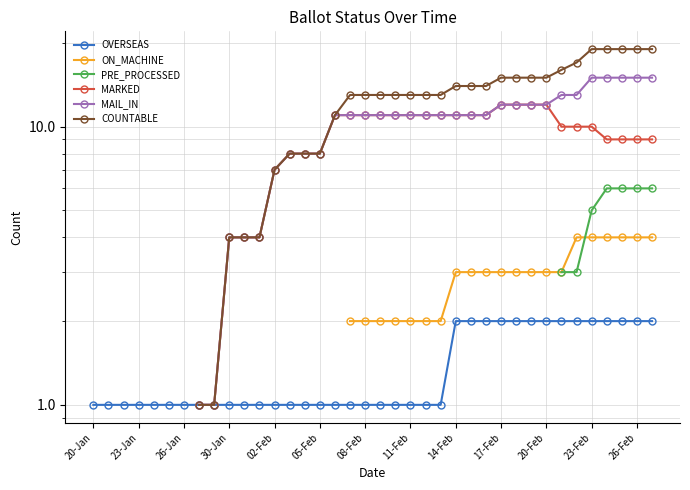

Rank the series at 08-Feb from lowest to highest value.

OVERSEAS, ON_MACHINE, PRE_PROCESSED, MARKED, MAIL_IN, COUNTABLE